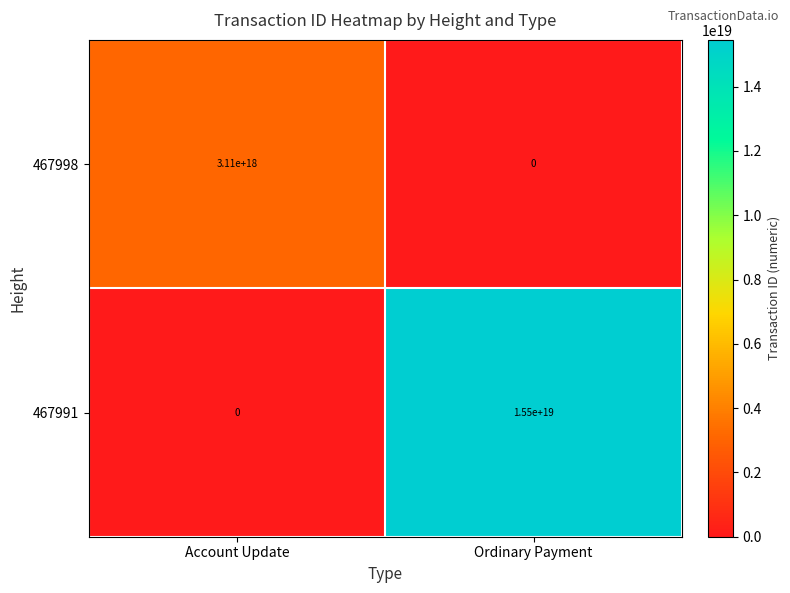

Is the value of 467991 at Account Update greater than the value of 467998 at Account Update?

No